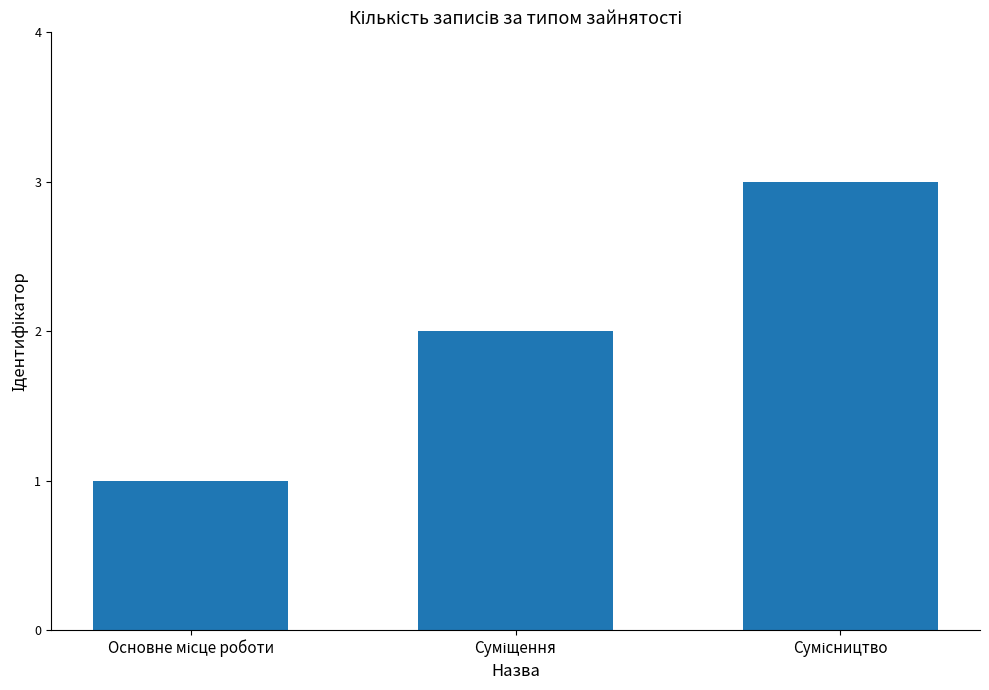

What is the difference between the maximum and minimum values?

2